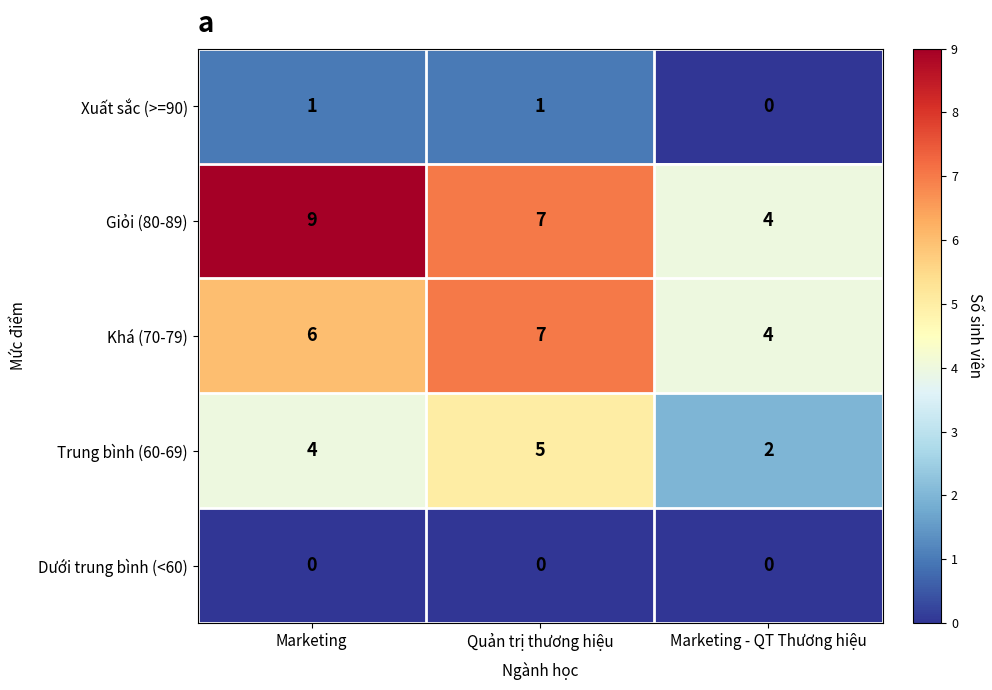

What is the sum of all Giỏi (80-89) values?

20